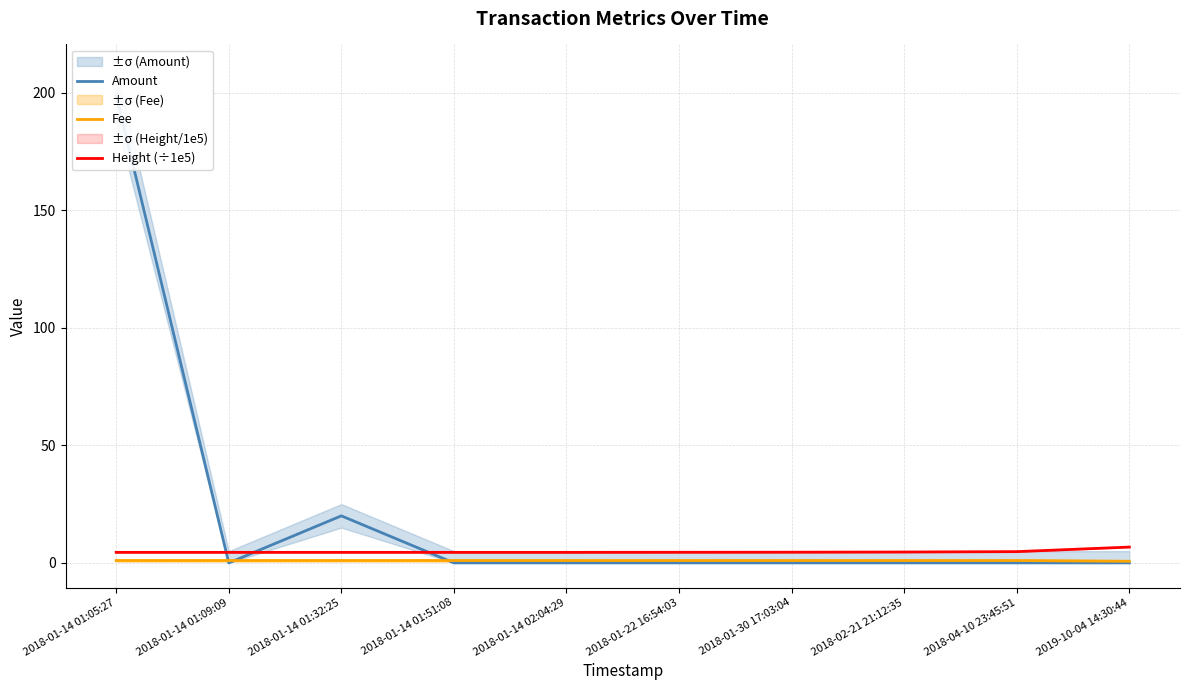

At 2019-10-04 14:30:44, list the series in order from smallest to largest.

Amount, Fee, Height (÷1e5)